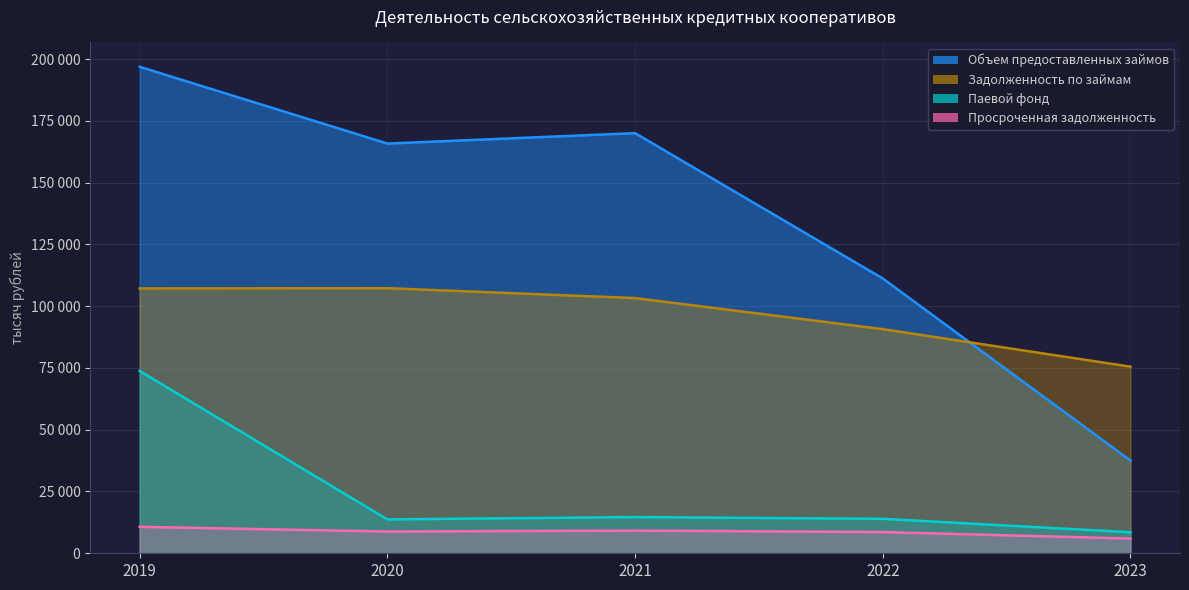

Where is the first local minimum for Объем предоставленных займов?

2020